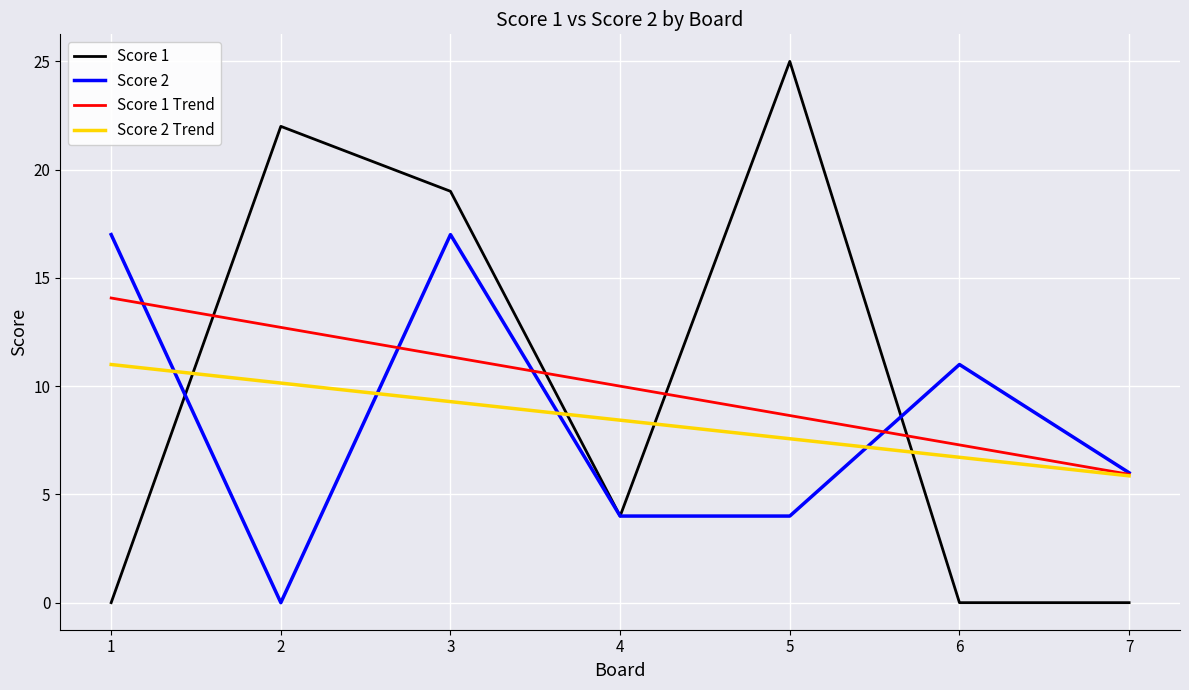

Reading left to right, what are all the values shown in this chart?

Score 1: 0.0	22.0	19.0	4.0	25.0	0.0	0.0
Score 2: 17.0	0.0	17.0	4.0	4.0	11.0	6.0
Score 1 Trend: 14.1	12.7	11.4	10.0	8.6	7.3	5.9
Score 2 Trend: 11.0	10.1	9.3	8.4	7.6	6.7	5.9